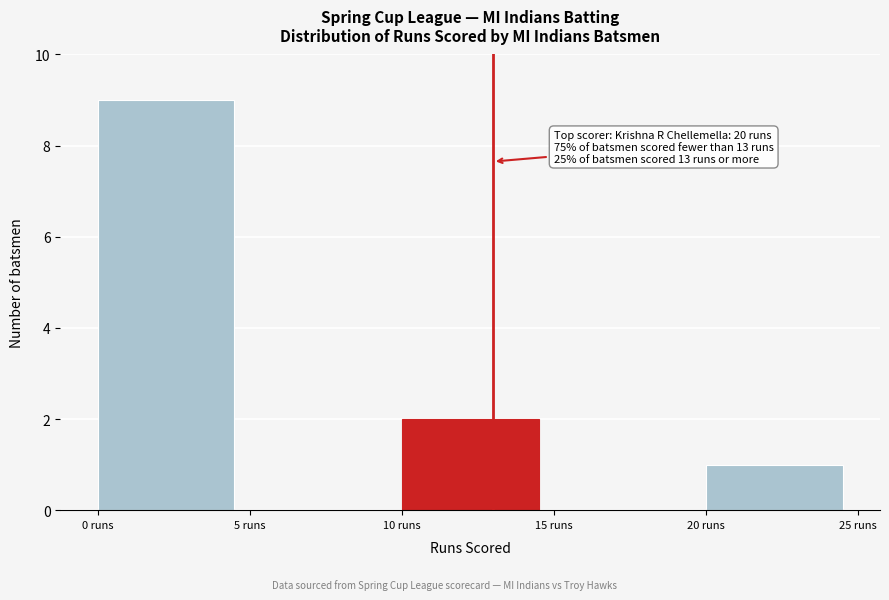

Over which range of the x-axis is the bar tallest?

0 to 5